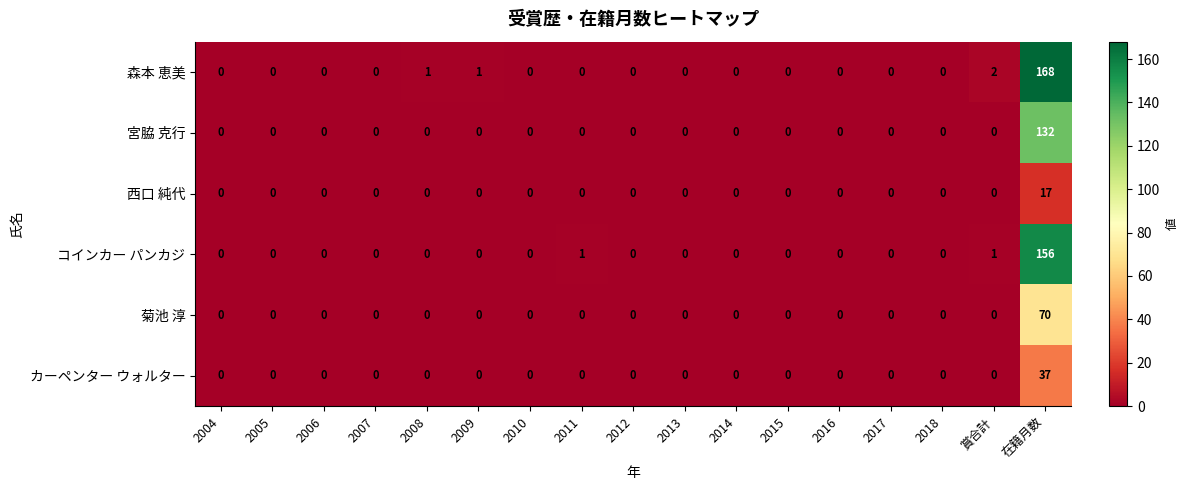

What is the maximum value shown in the chart?

168